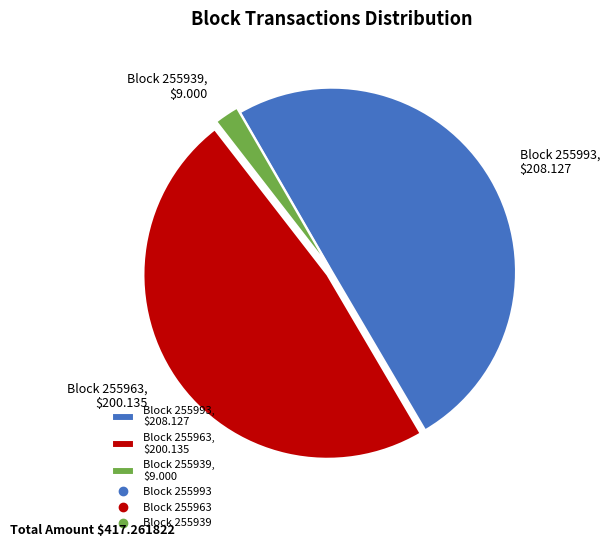

Rank the categories by value from lowest to highest.

Block 255939, $9.000, Block 255963, $200.135, Block 255993, $208.127